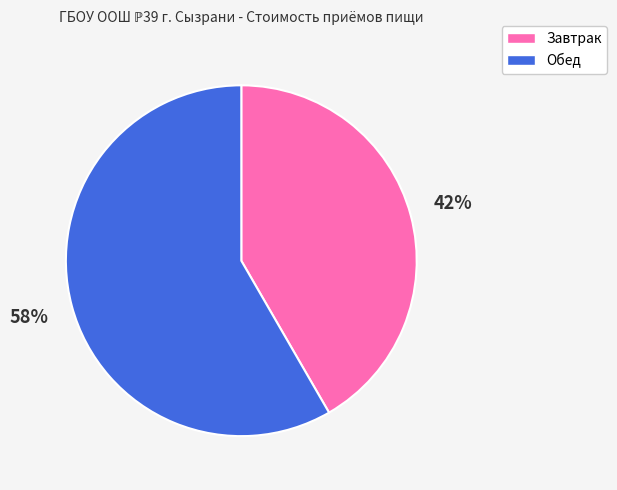

Between Обед and Завтрак, which is larger?

Обед